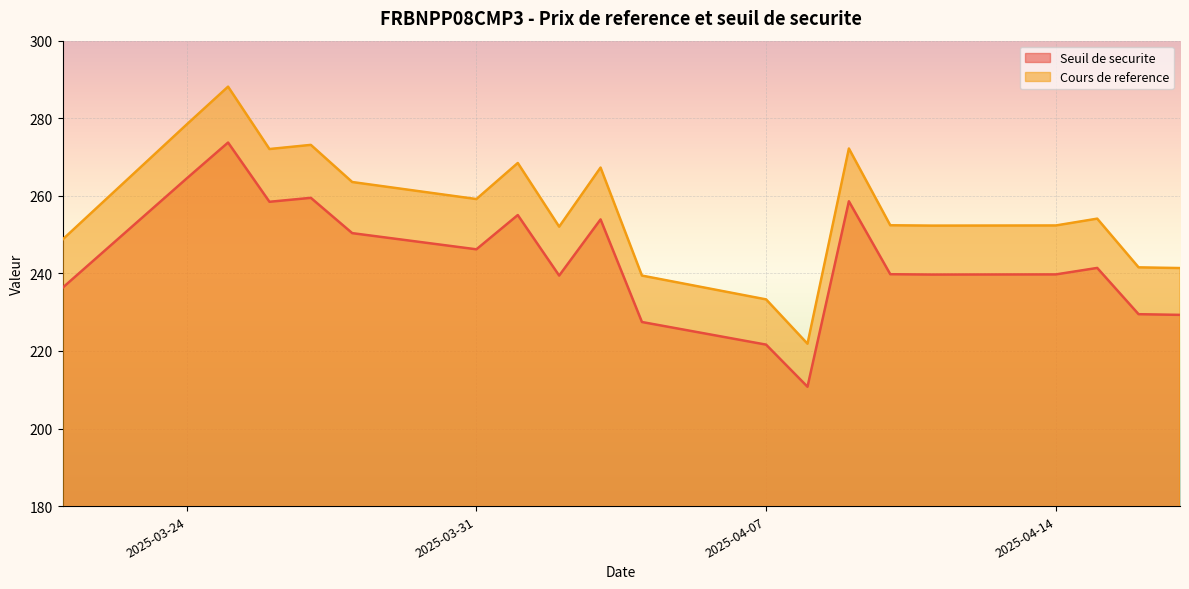

Which series has the largest range (max minus min)?

Cours de reference